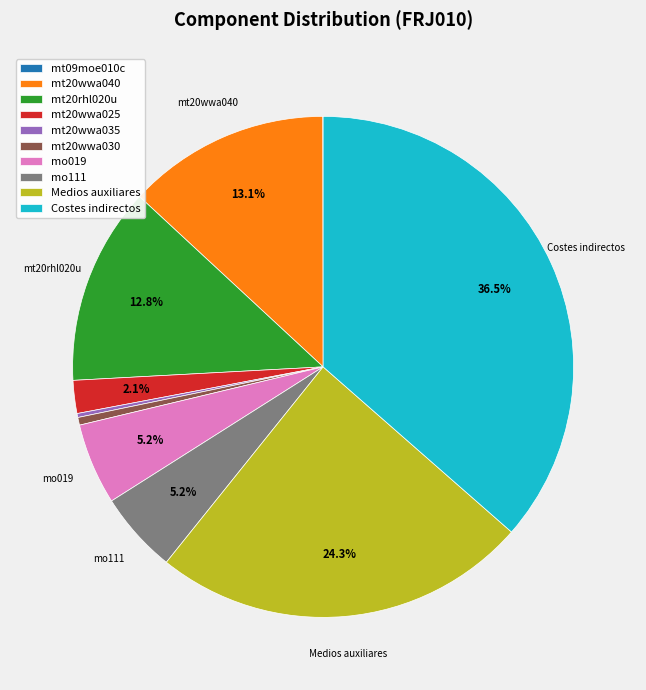

Which category has the biggest portion of the pie?

Costes indirectos